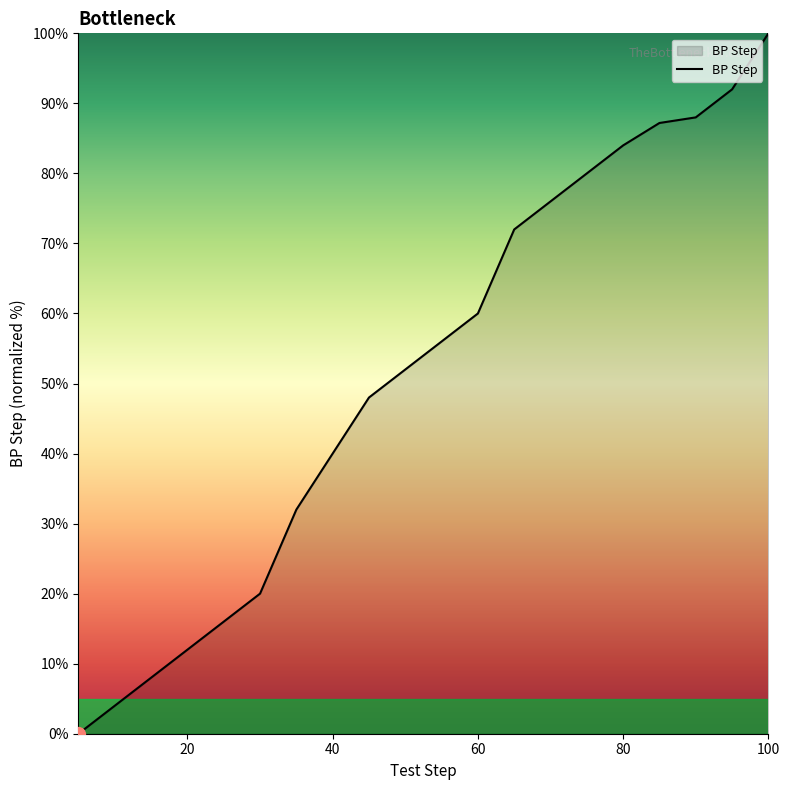

What is the difference between the maximum and second lowest values?

96.0